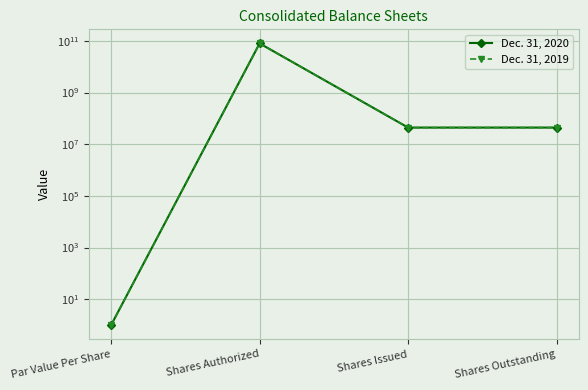

What position from the right is Par Value Per Share?

4